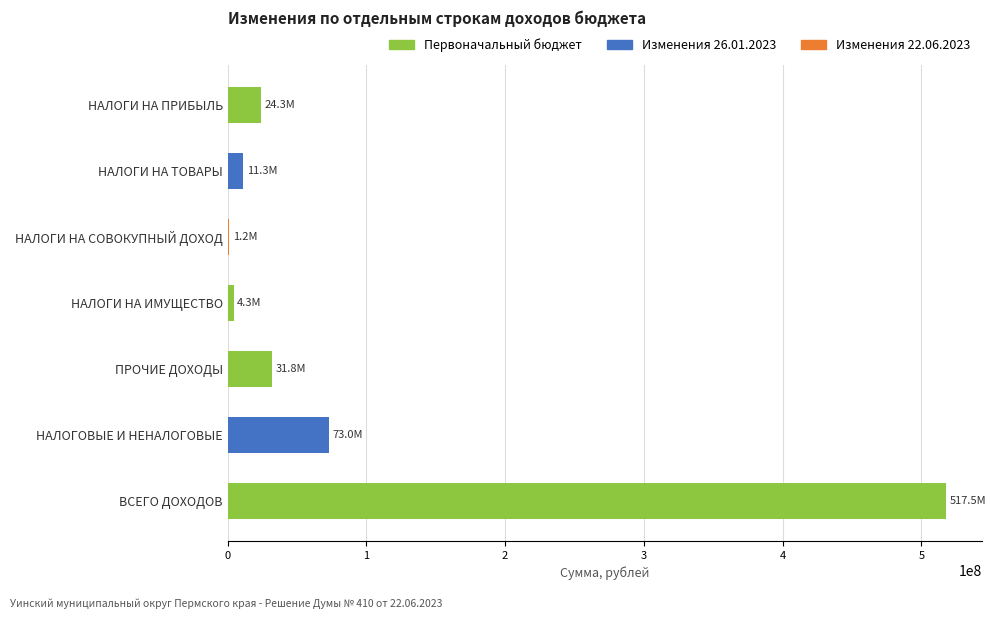

What is the sum of all values?

663554017.5